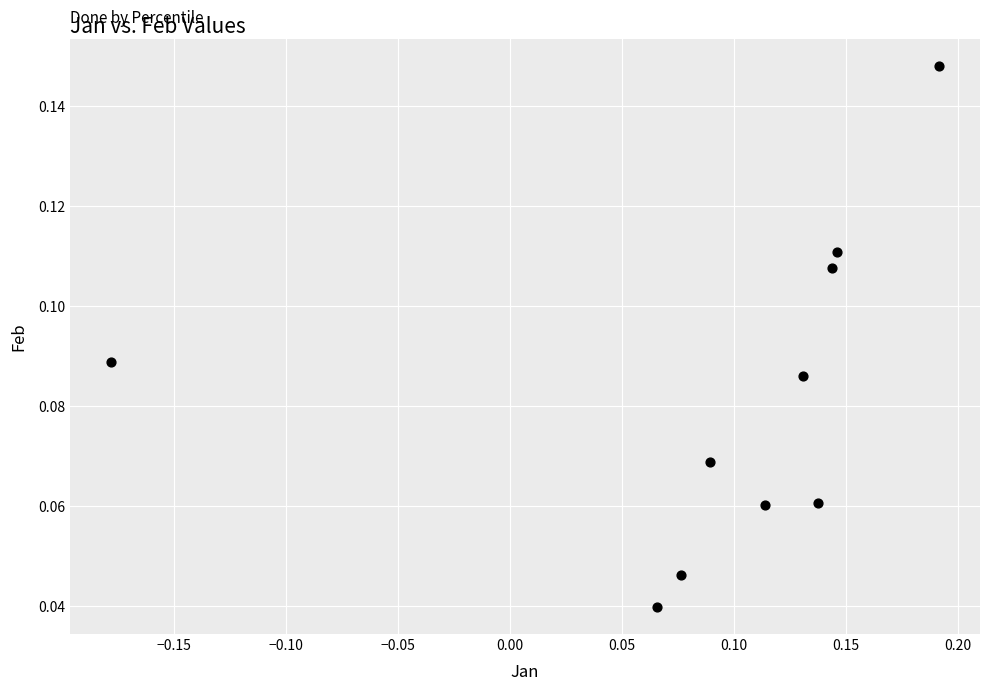

What is the range of X values (max minus min)?

0.4